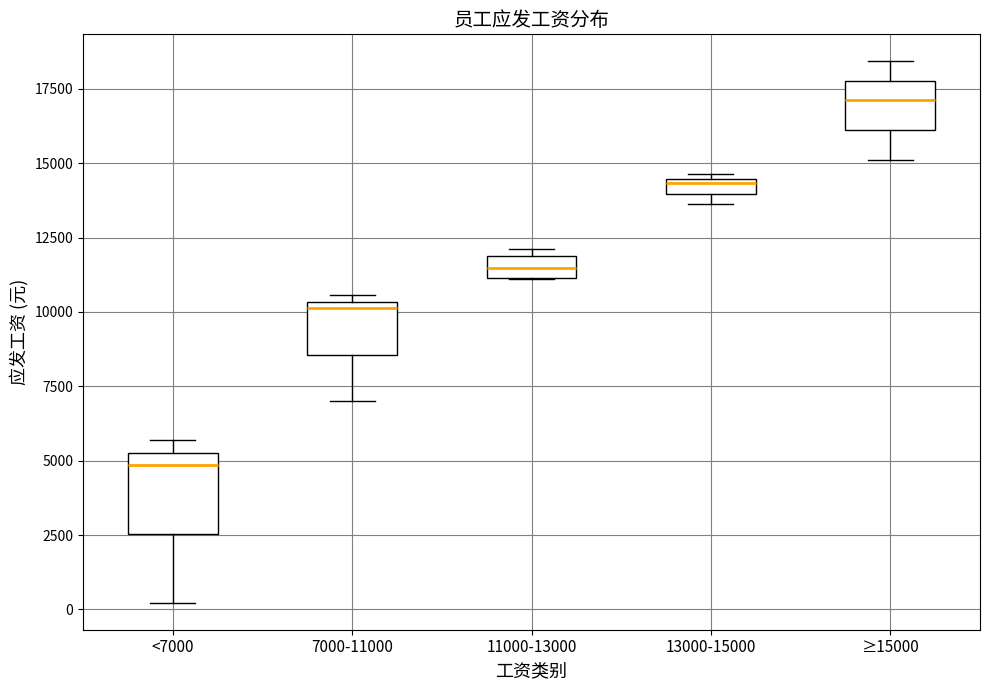

Where is the lower edge of the box for 11000-13000 on the y-axis? The values are not printed on the chart, so give them approximately, as read against the axis.

11000